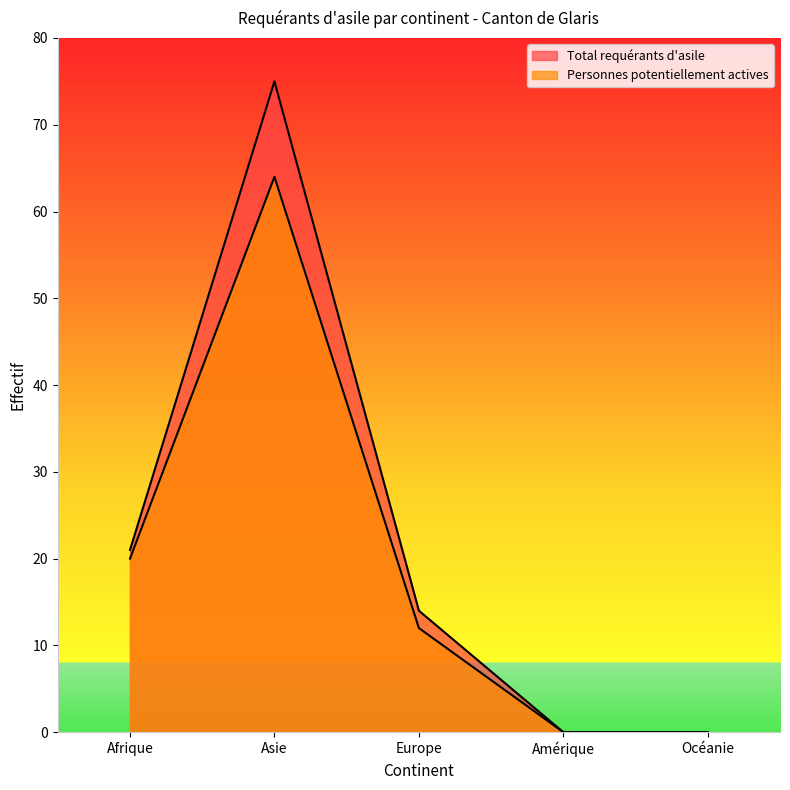

True or false: Personnes potentiellement actives and Total requérants d'asile cross at least once.

False